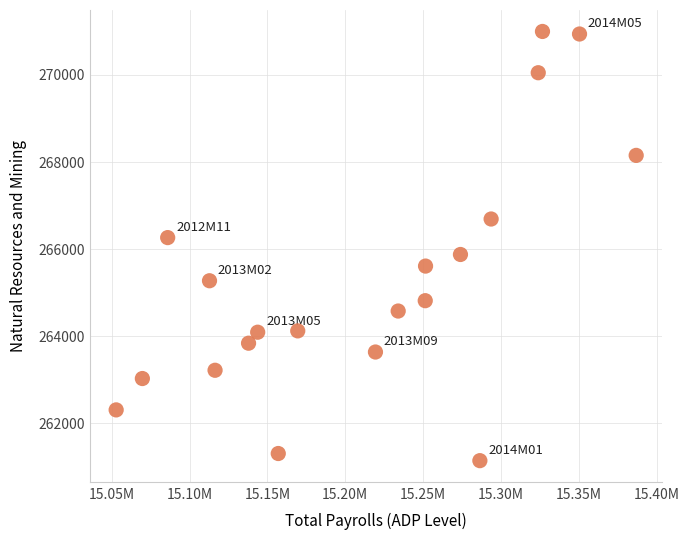

What is the range of Y values (max minus min)?

9863.4